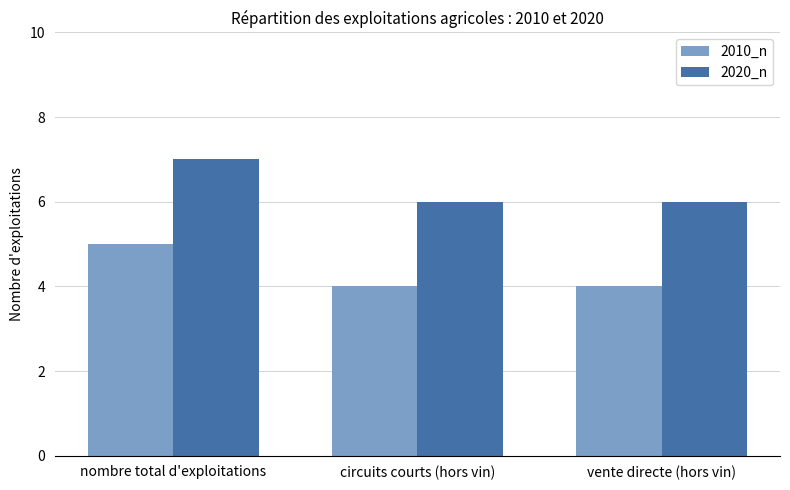

The value of 2010_n at circuits courts (hors vin) is 4. True or false?

True